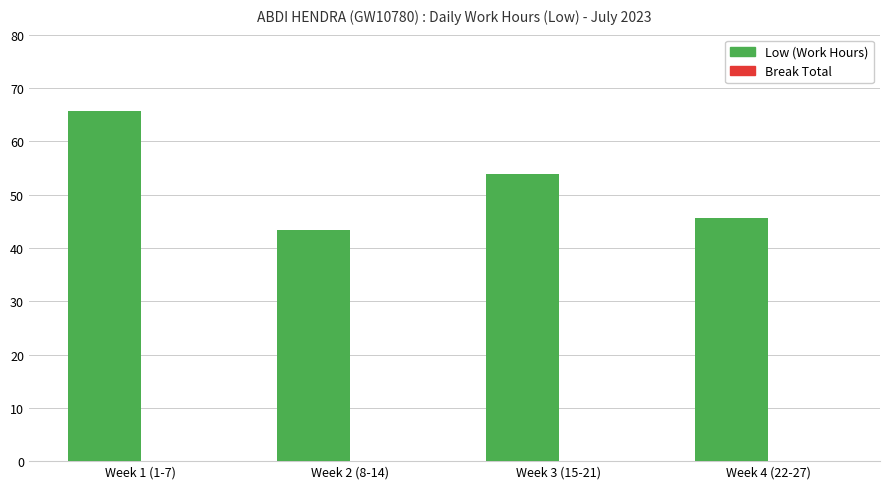

What is the difference between the values at Week 1 (1-7) and Week 4 (22-27)?

20.0